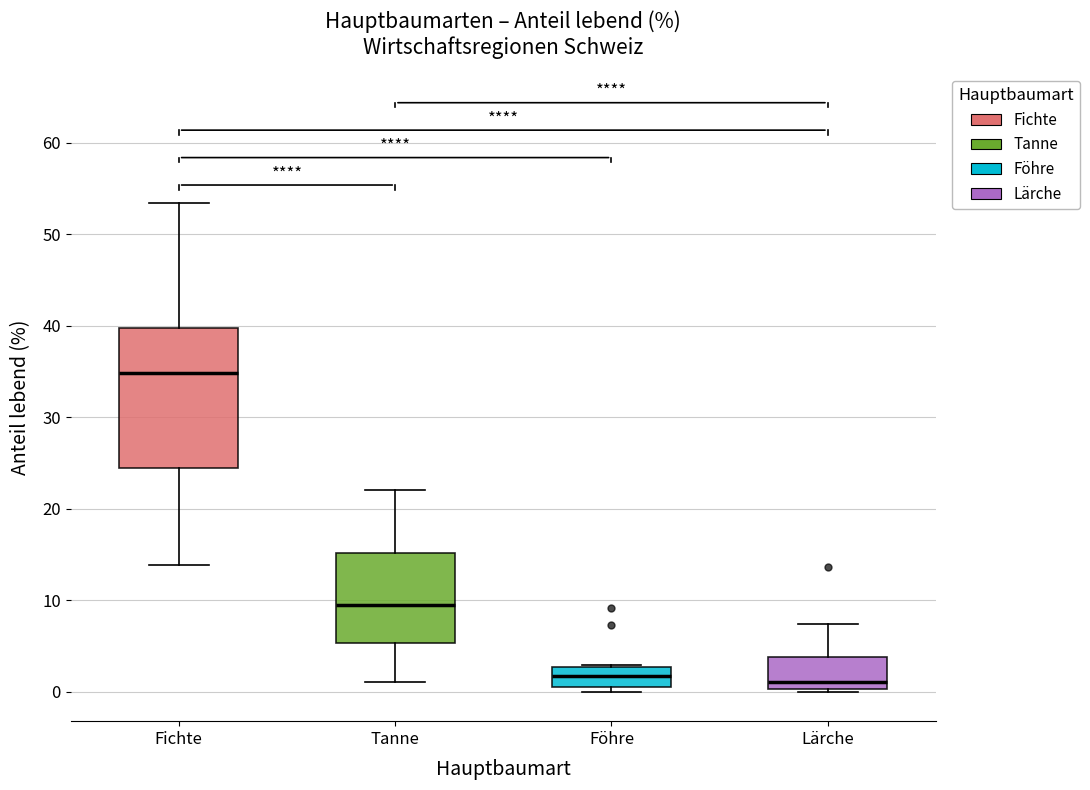

Reading left to right, read every box against the y-axis: the position of its median line, the range the box covers, and the ends of its whiskers. The values are not printed on the chart, so give them approximately, as read against the axis.

Fichte: median 35, box 24 to 40, whiskers 14 to 53
Tanne: median 10, box 5 to 15, whiskers 1 to 22
Föhre: median 2, box 1 to 3, whiskers 0 to 3
Lärche: median 1, box 0 to 4, whiskers 0 (just below the box's lower edge) to 7